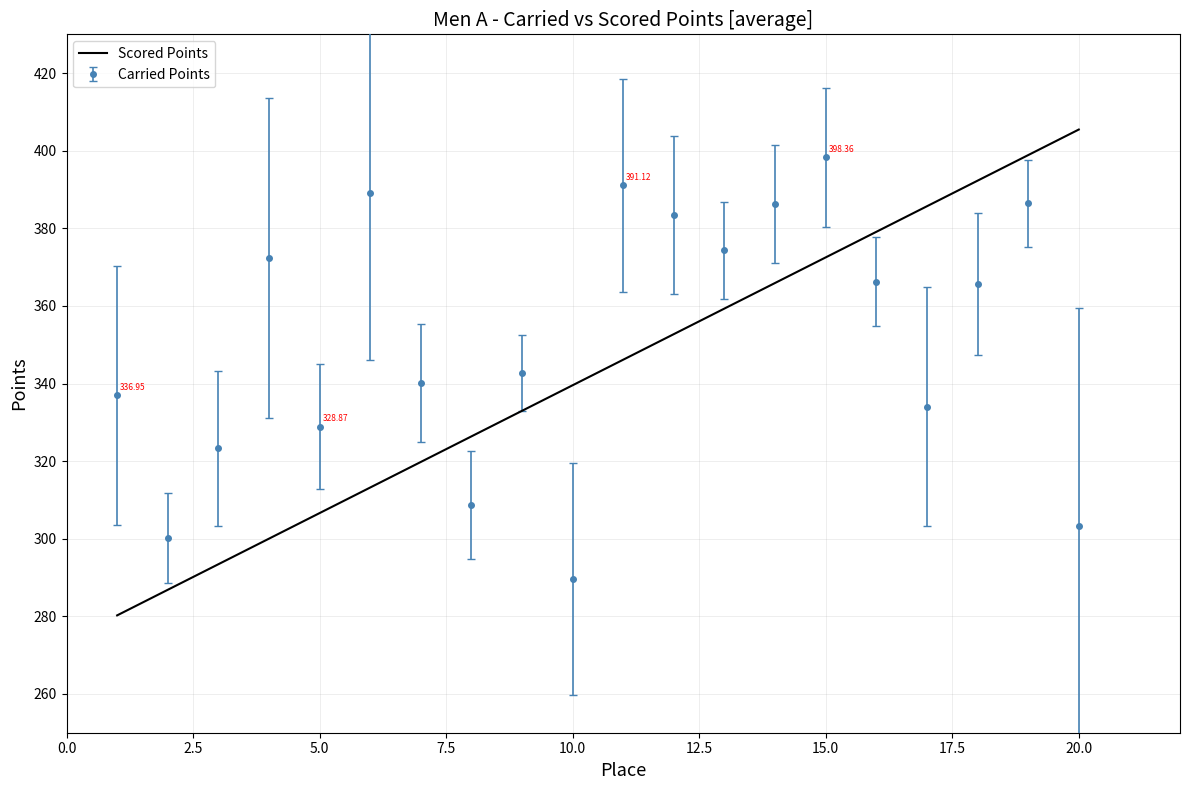

List the series in order of their overall mean, highest first.

Carried Points, Scored Points